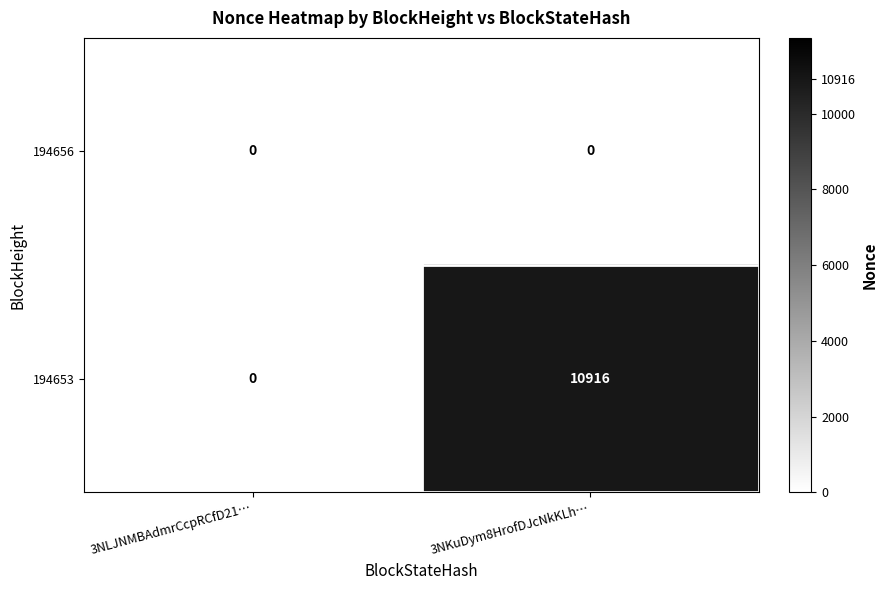

Reading left to right, list all the values displayed in this chart.

194656: 3NLJNMBAdmrCcpRCfD21…=0	3NKuDym8HrofDJcNkKLh…=0
194653: 3NLJNMBAdmrCcpRCfD21…=0	3NKuDym8HrofDJcNkKLh…=10916